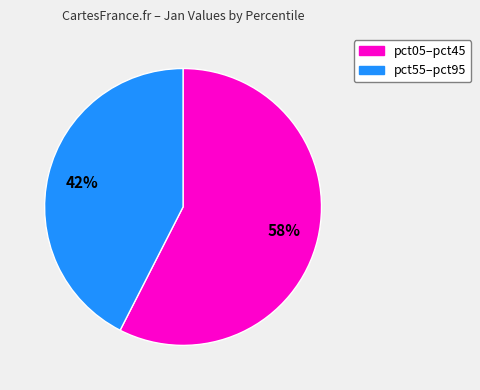

Is there any slice that represents more than half of the pie?

Yes